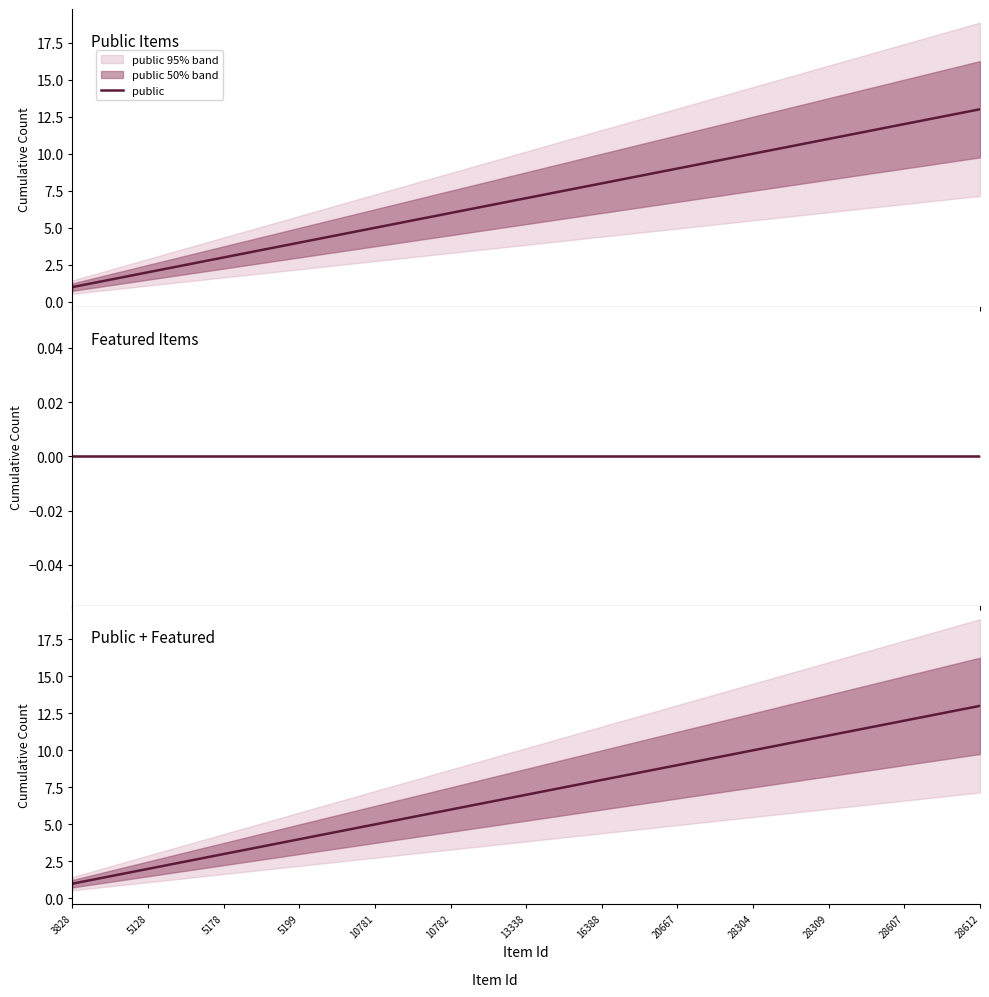

At 10782, list the series in order from smallest to largest.

featured, public, combined